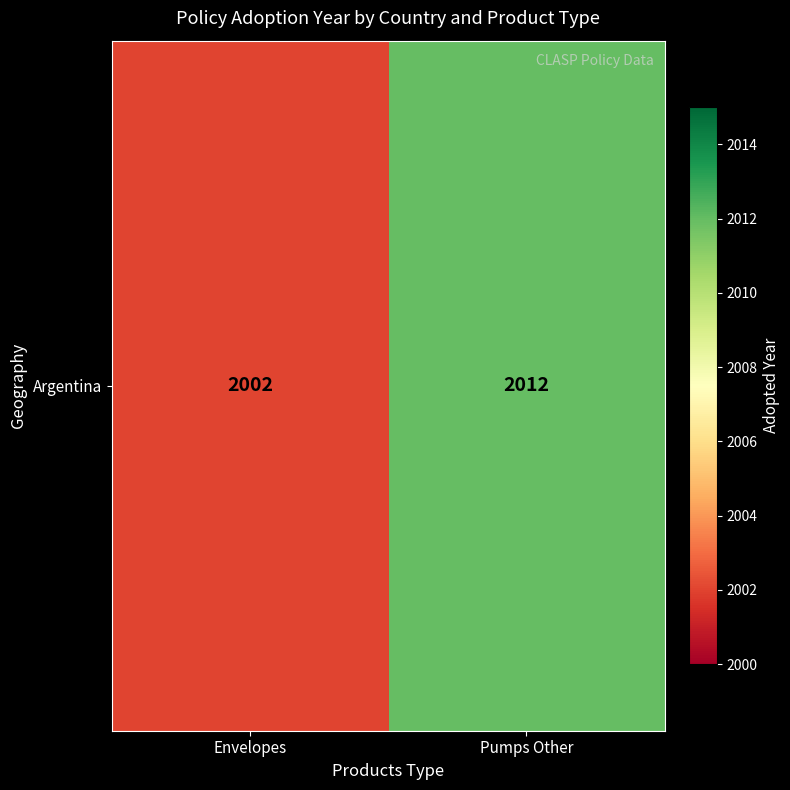

The value at Pumps Other is 2012. True or false?

True